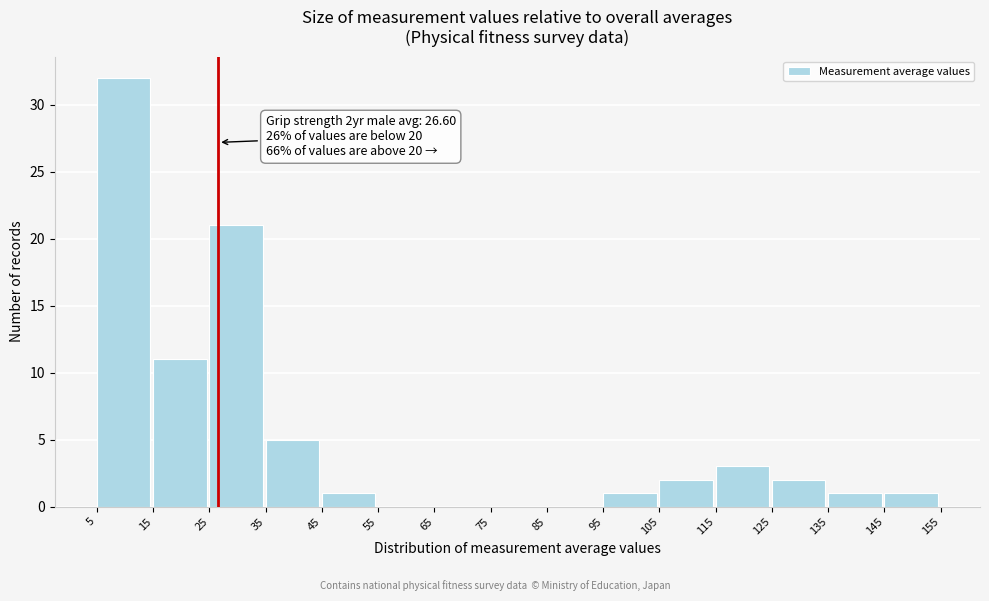

Which range on the x-axis has the tallest bar?

5 to 15